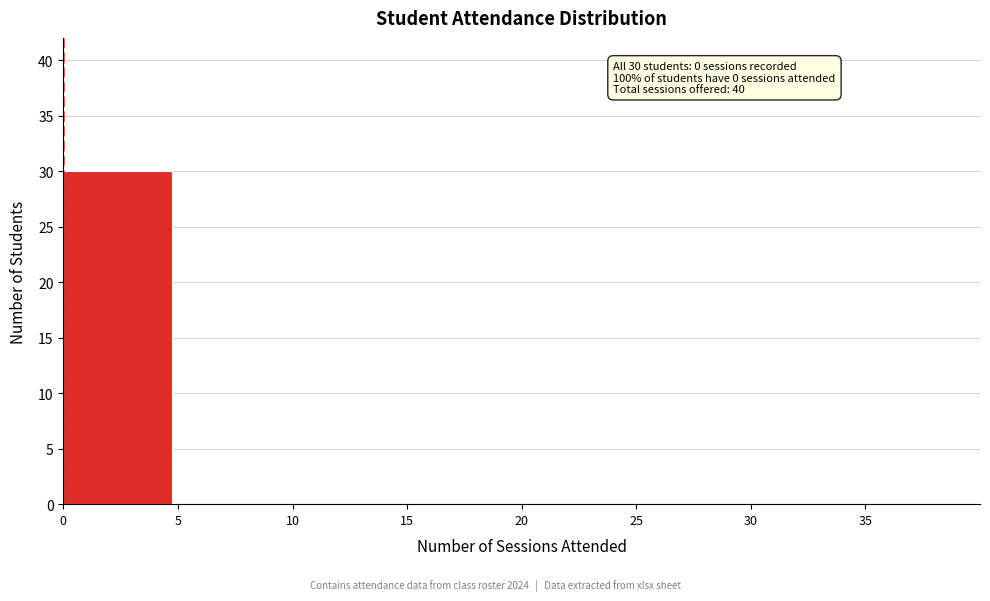

Reading left to right, transcribe all the data shown in this chart.

0=30	5=0	10=0	15=0	20=0	25=0	30=0	35=0